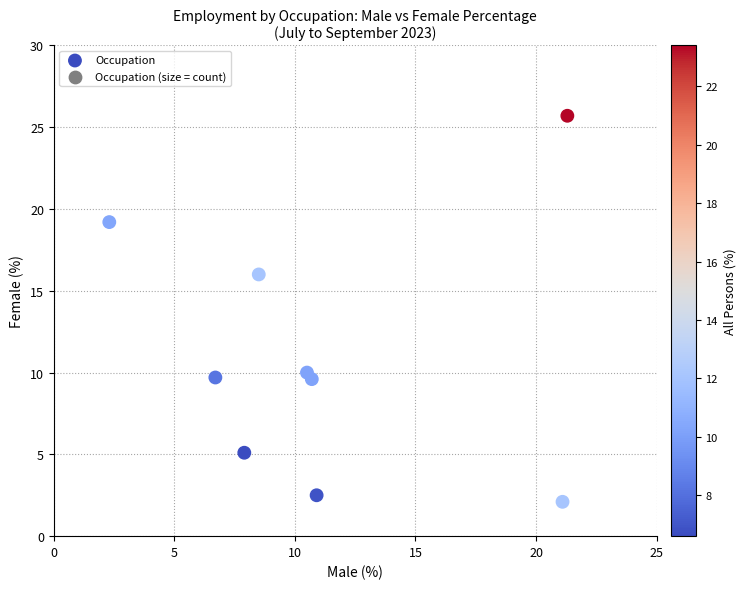

What is the range of Y values (max minus min)?

23.6